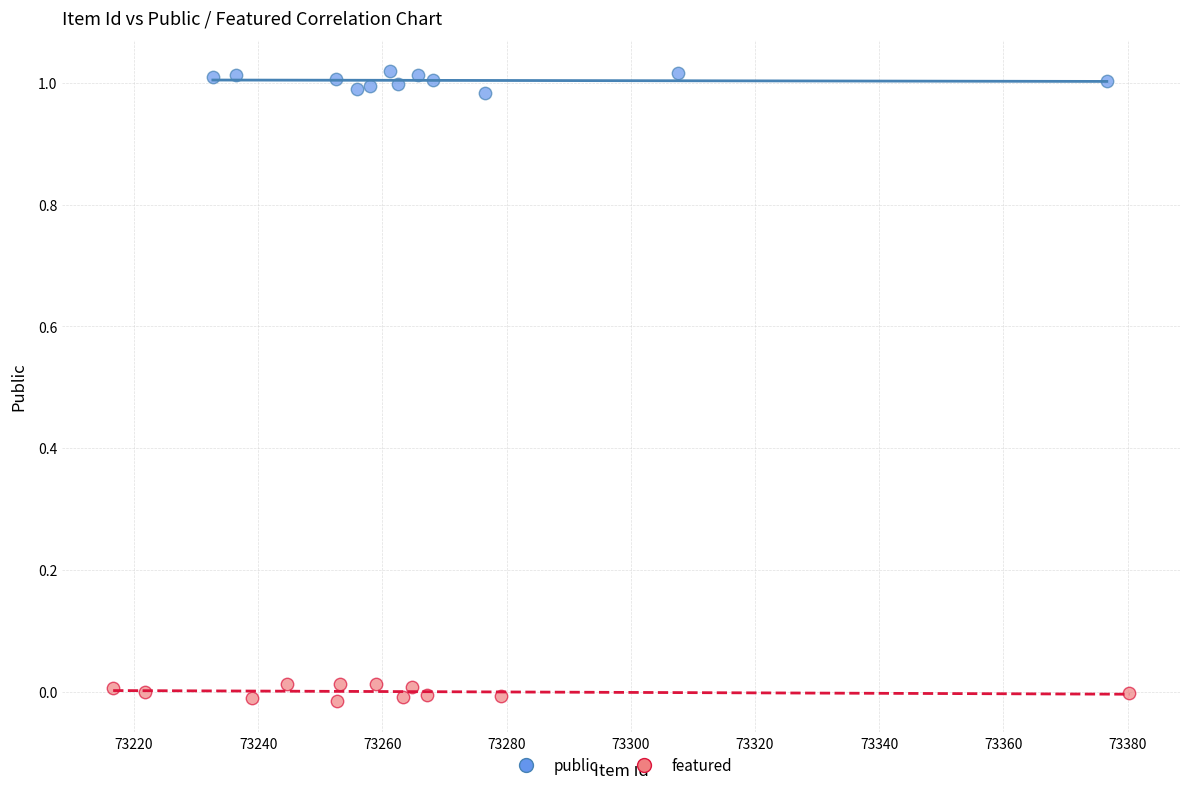

What are all the series names shown in the legend?

public, featured